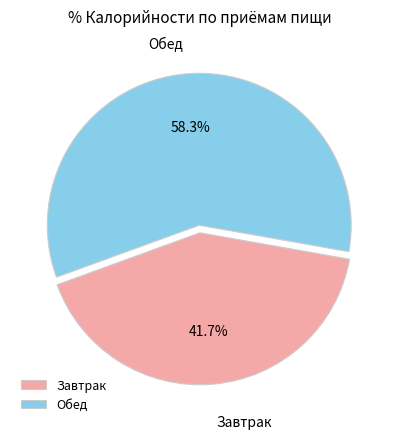

Is there any slice that represents more than half of the pie?

Yes